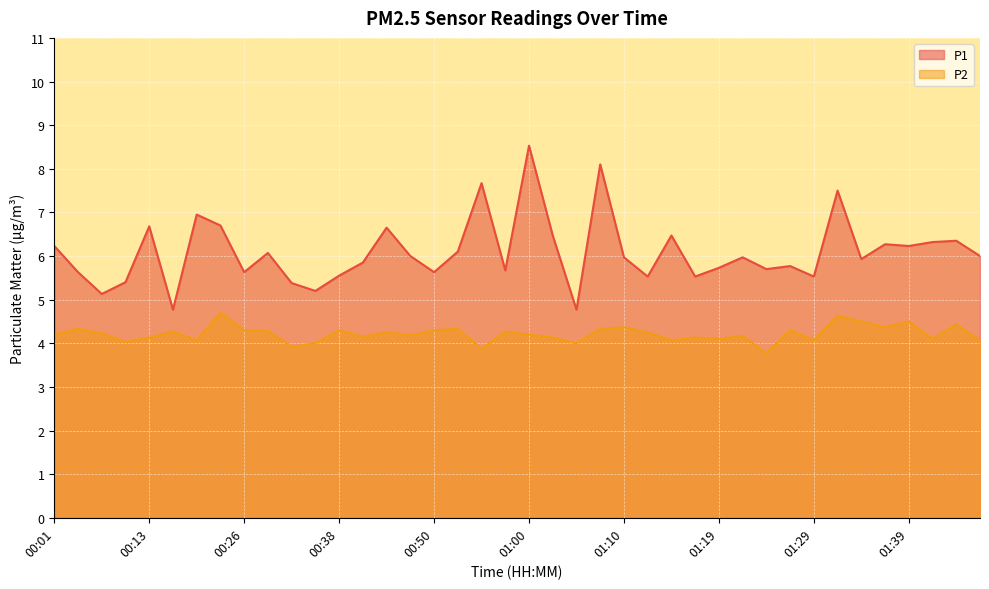

The value of P2 at 00:16 is 2.7. True or false?

False